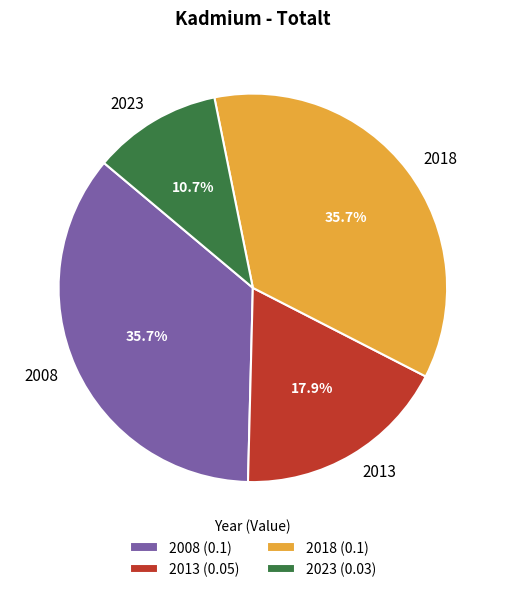

Is it true that 2018 is 36% of the pie?

True